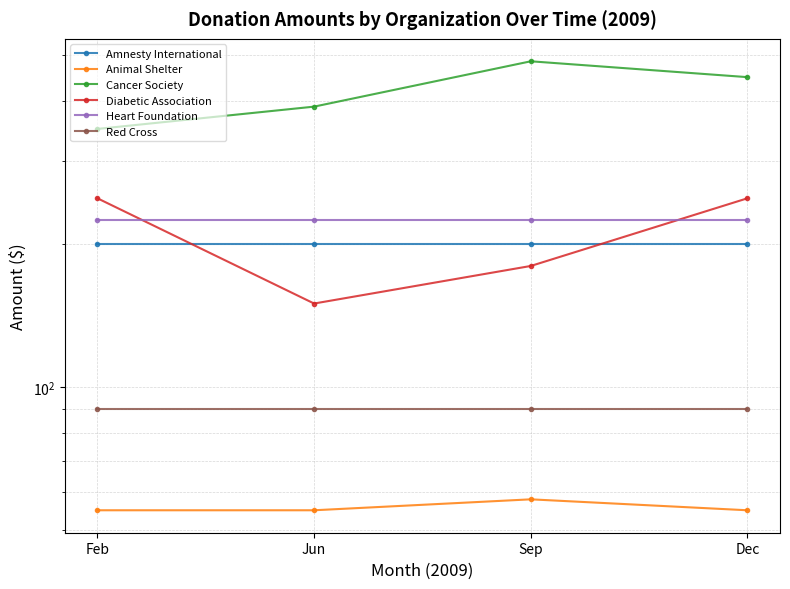

At which category is the sum across all series the highest?

Dec